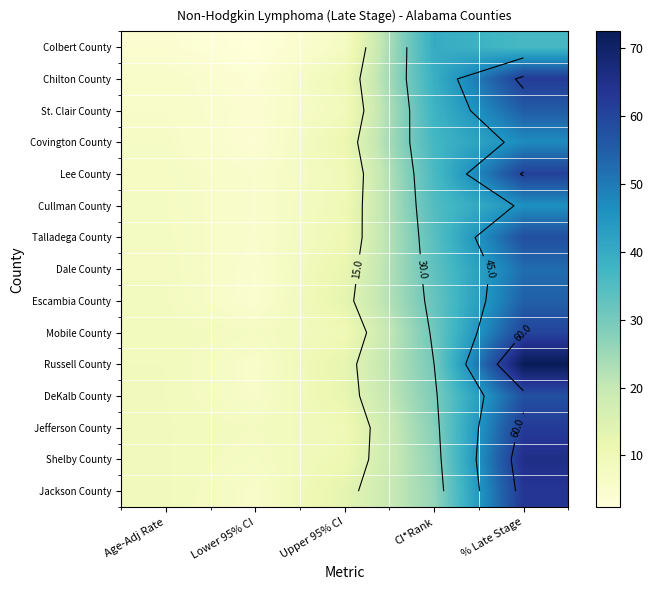

True or false: DeKalb County has a value of 14.3 at Age-Adj Rate.

False